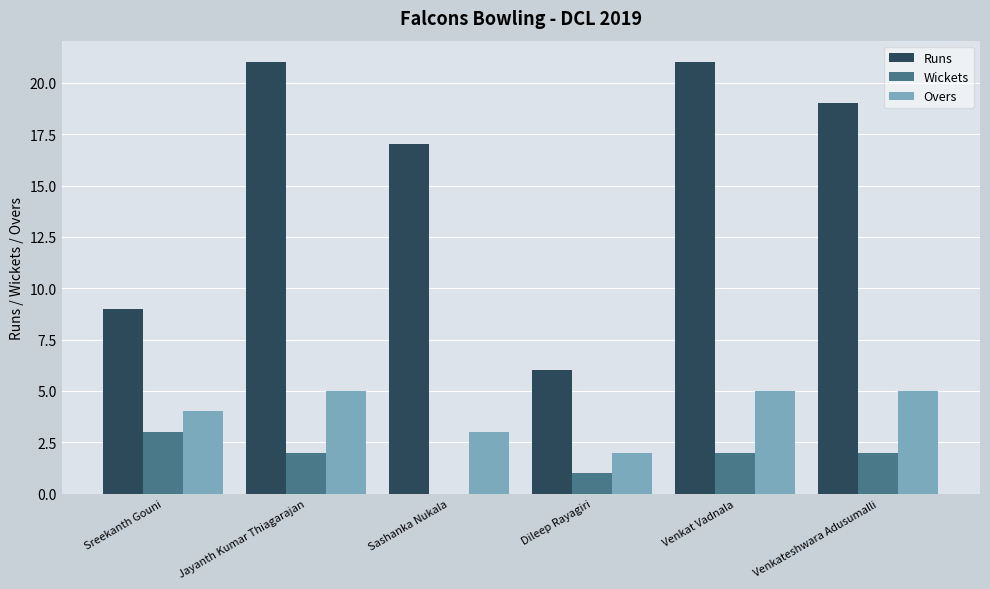

Between Venkat Vadnala and Venkateshwara Adusumalli, which series saw the biggest shift?

Runs